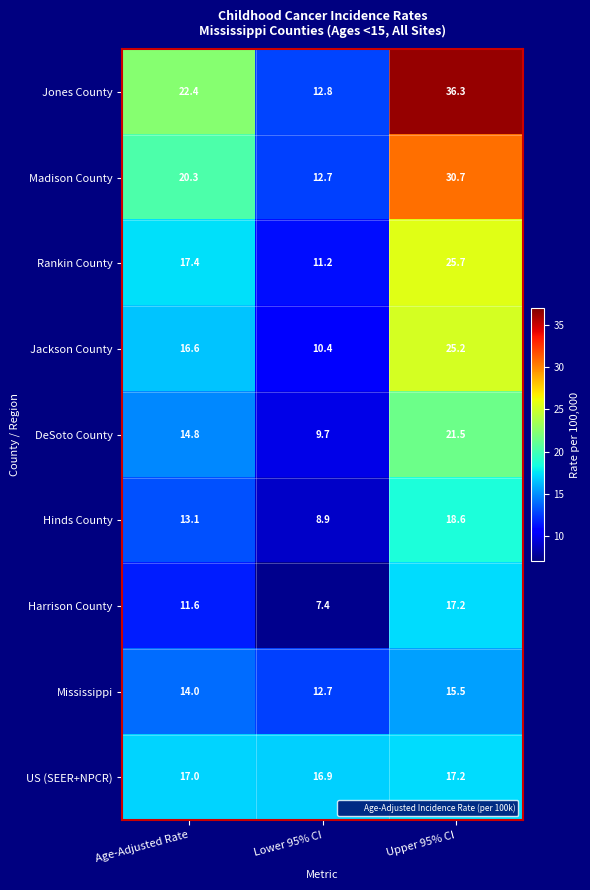

What is the spread (max minus min) of values at Upper 95% CI?

20.8